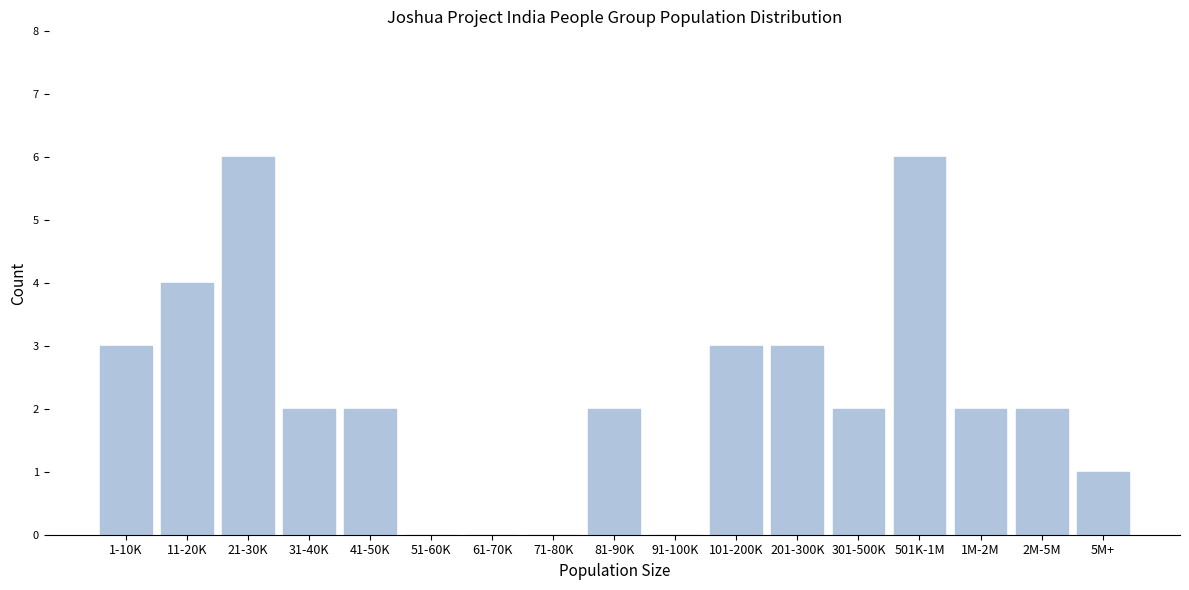

Reading right to left, list all the values displayed in this chart.

5M+=1	2M-5M=2	1M-2M=2	501K-1M=6	301-500K=2	201-300K=3	101-200K=3	91-100K=0	81-90K=2	71-80K=0	61-70K=0	51-60K=0	41-50K=2	31-40K=2	21-30K=6	11-20K=4	1-10K=3